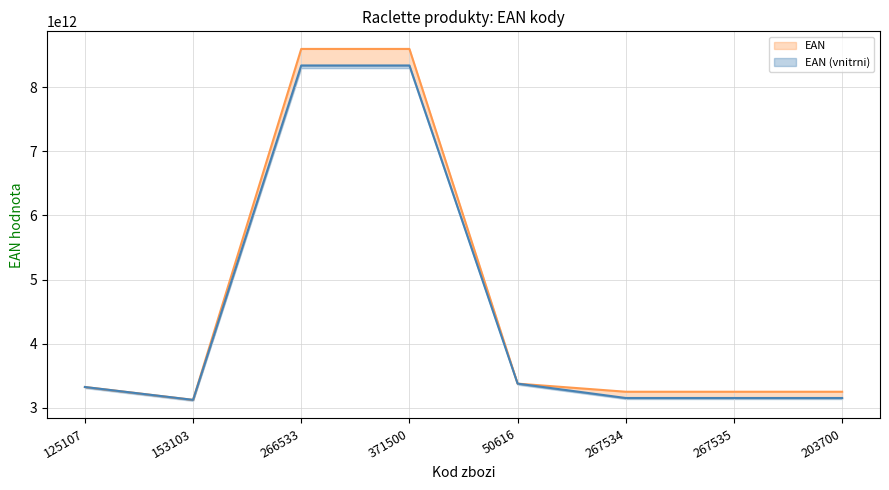

At which category does EAN (vnitrni) reach its first local peak?

371500